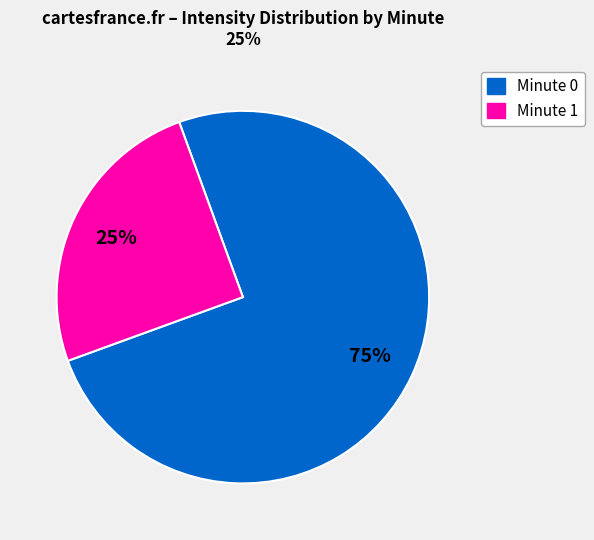

To the nearest percent, what is the difference between the largest and smallest slice percentages?

50%